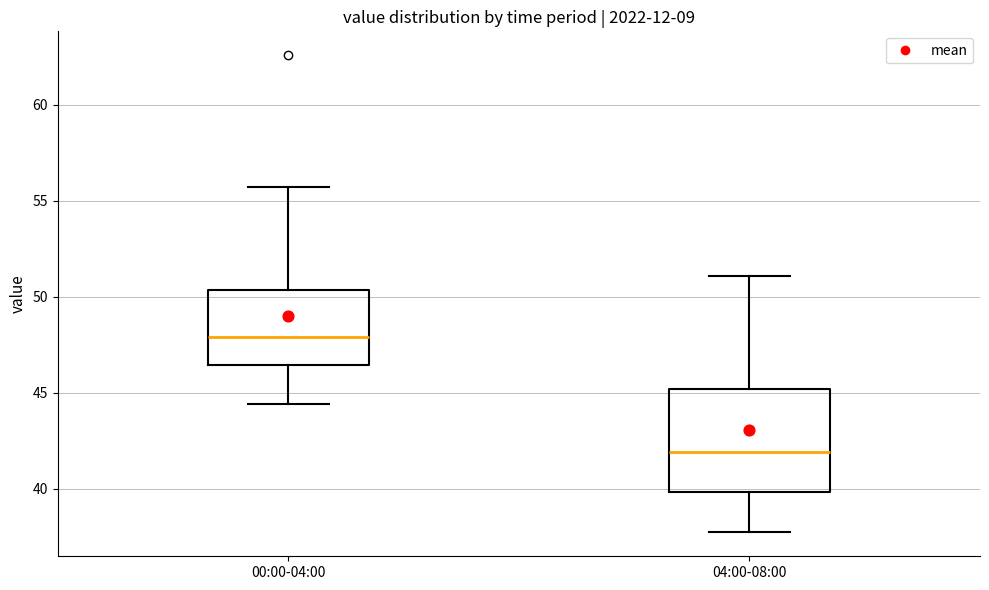

Where is the lower edge of the box for 00:00-04:00 on the y-axis? The values are not printed on the chart, so give them approximately, as read against the axis.

46.5